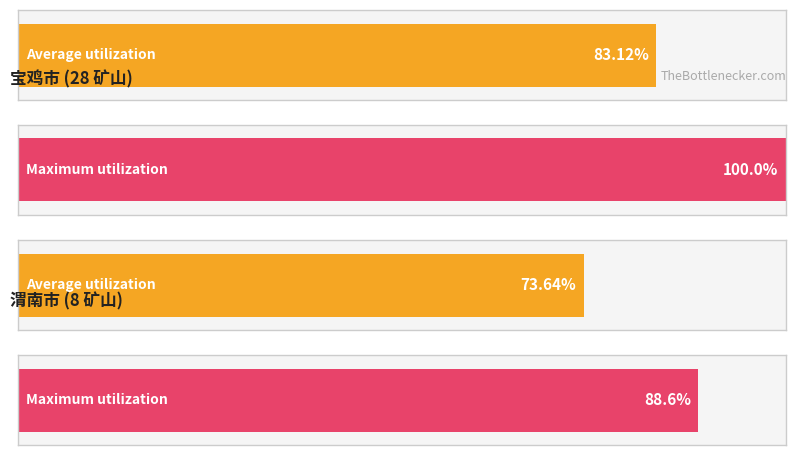

What is the total value across all series at 宝鸡市?

183.1